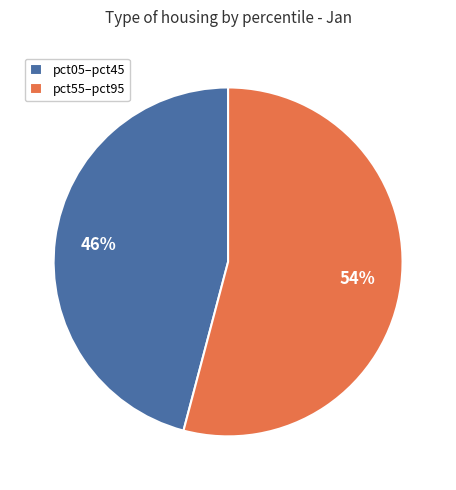

The pct05–pct45 slice represents 46% of the pie. True or false?

True